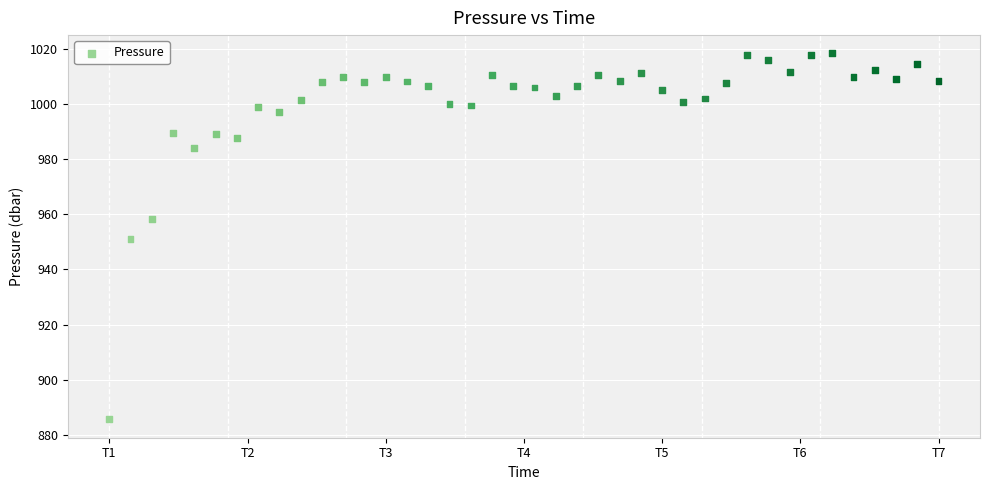

What is the range of Y values (max minus min)?

132.8